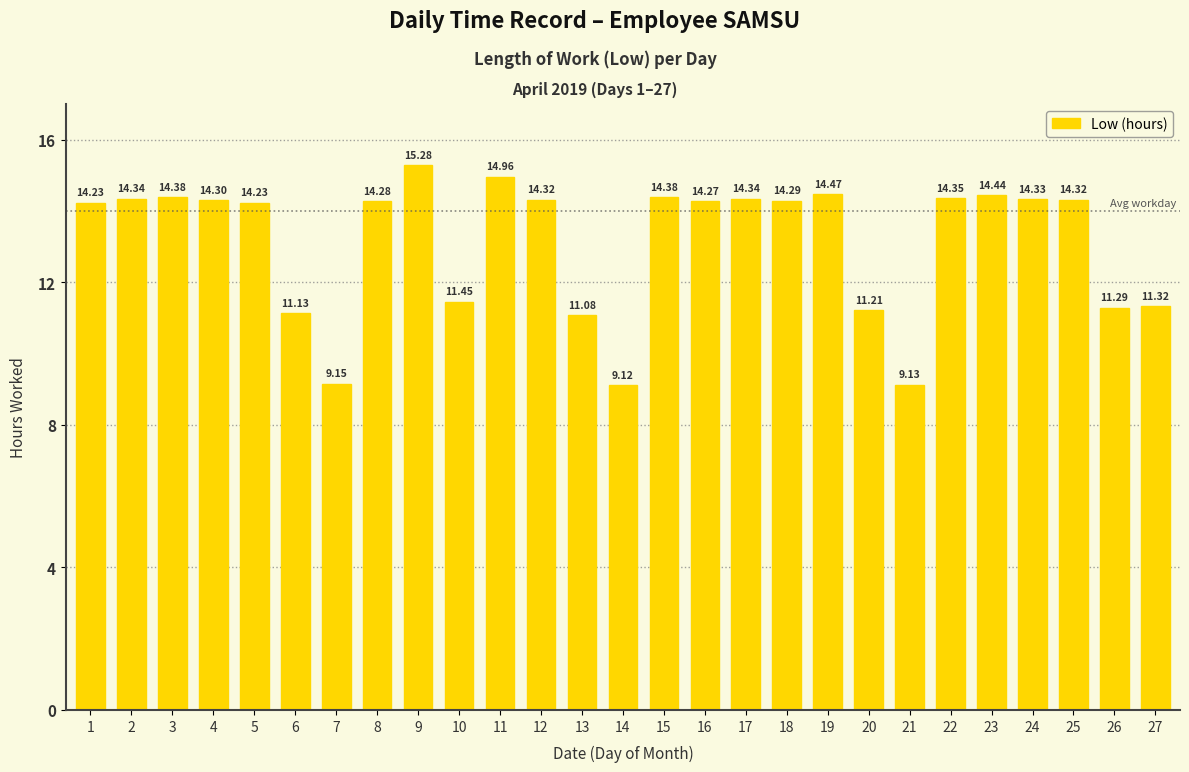

What is the minimum value shown in the chart?

9.1